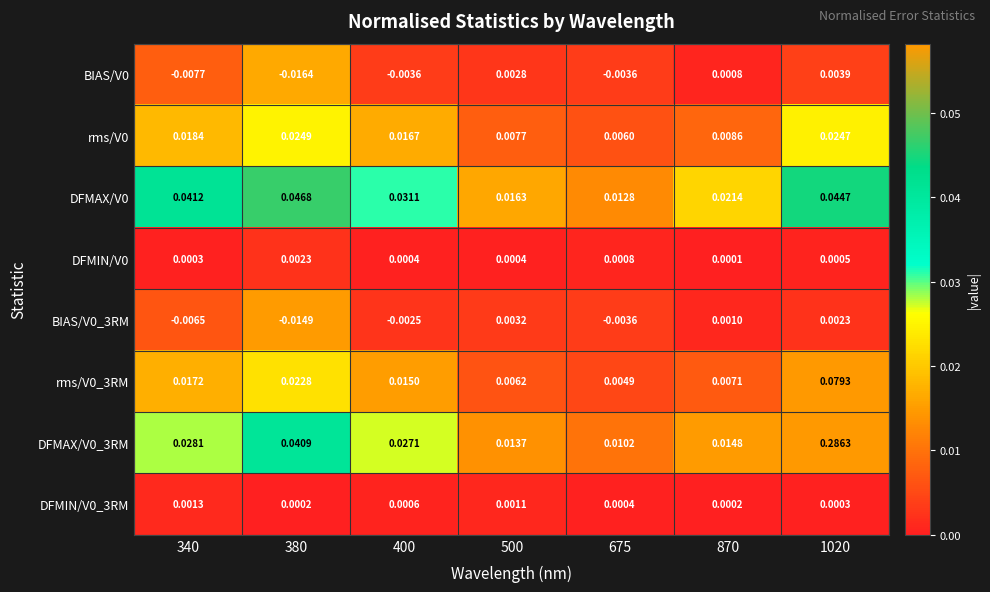

What is the total value across all series at 1020?

0.4